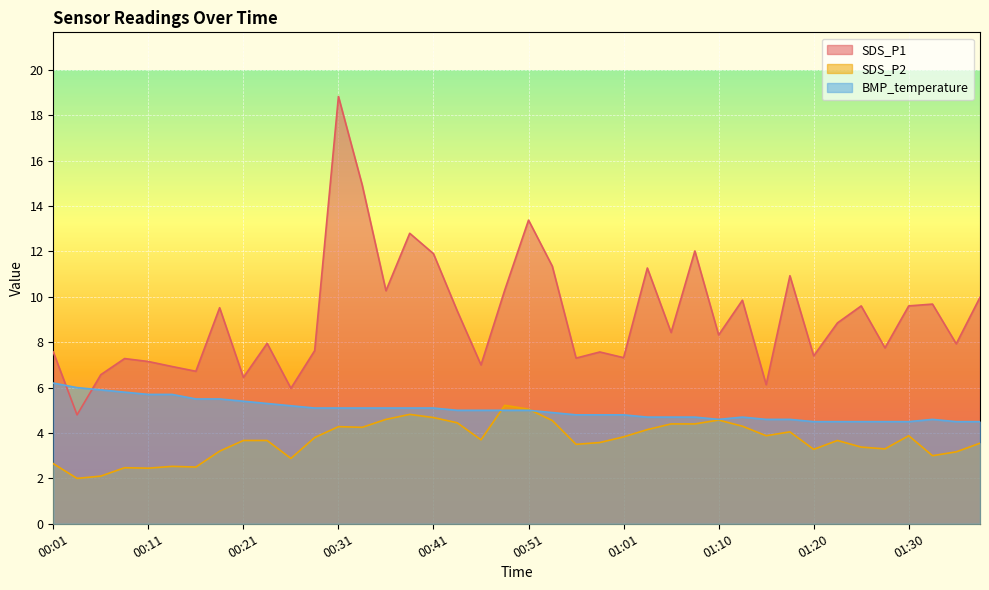

What are all the series names shown in the legend?

SDS_P1, SDS_P2, BMP_temperature